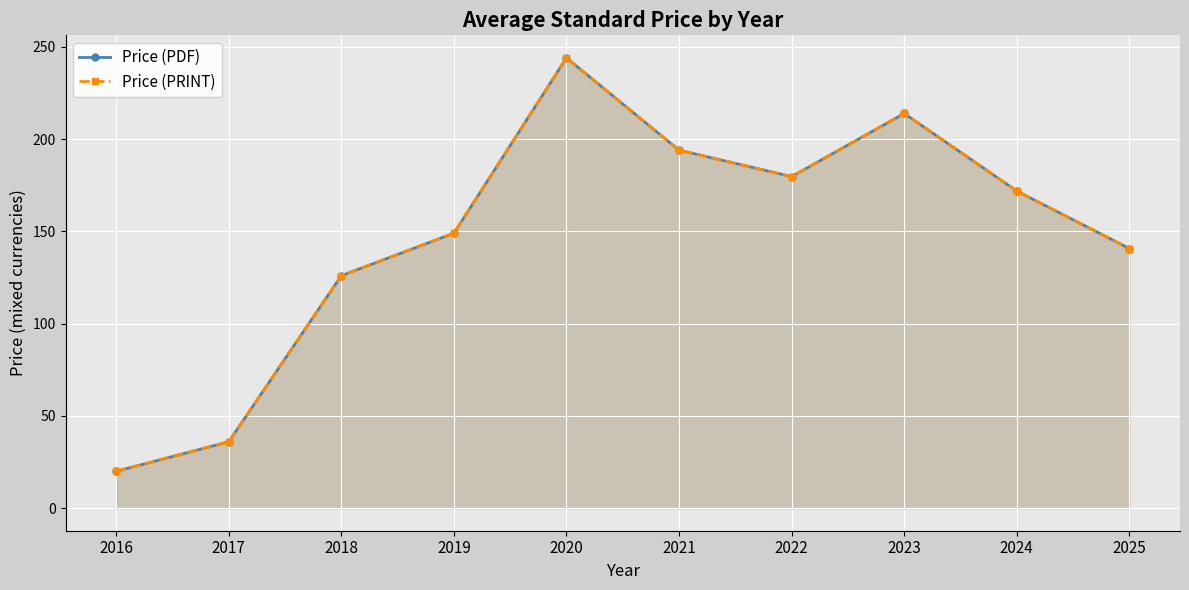

How many data points in Price (PDF) are above 171?

5